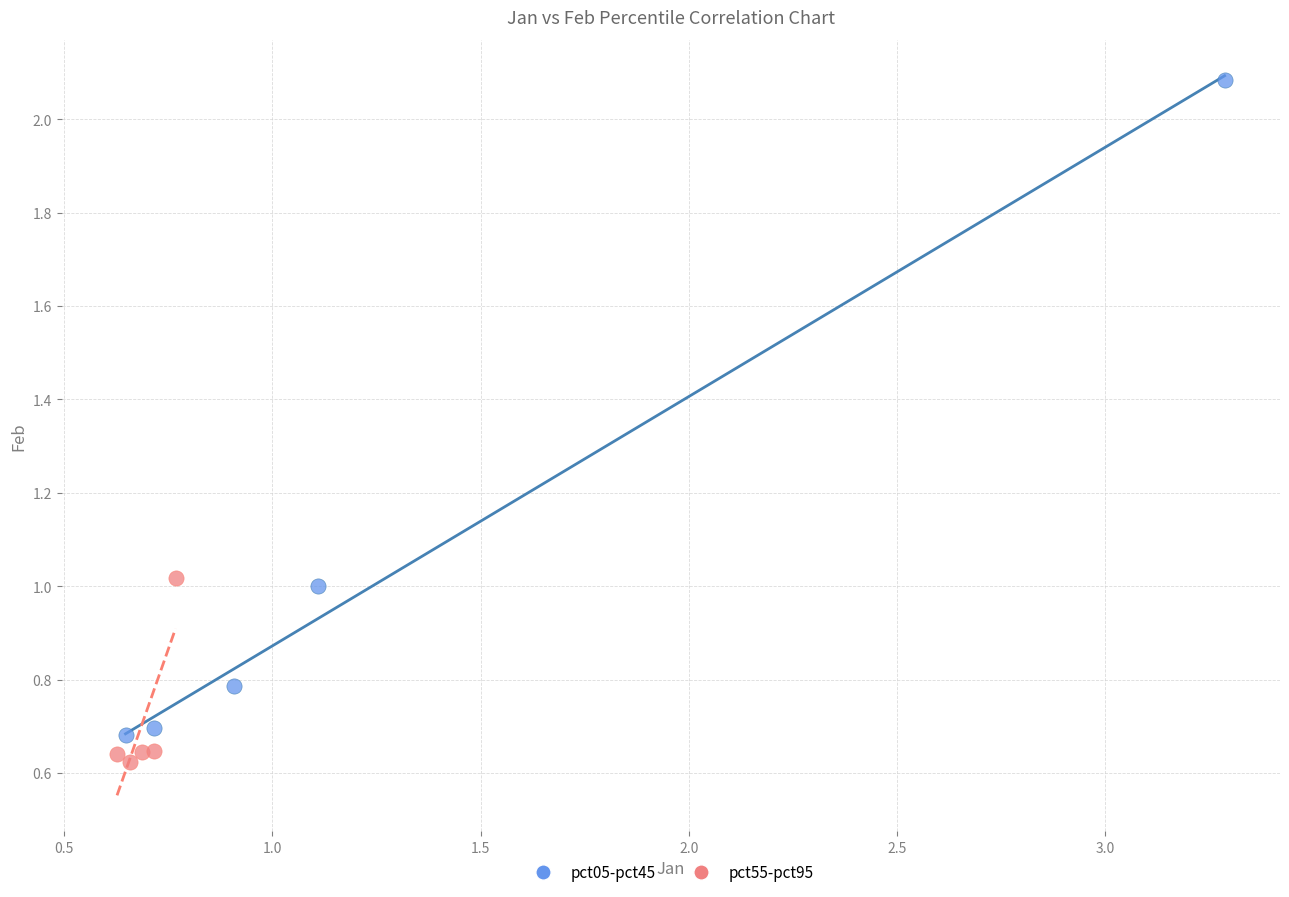

Which series contains the highest Y value?

pct05-pct45